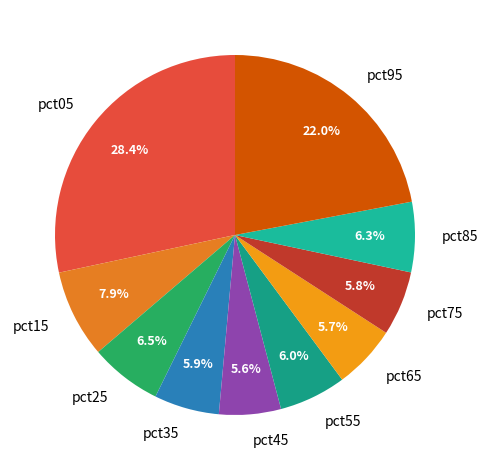

What is the largest slice in the pie chart?

pct05